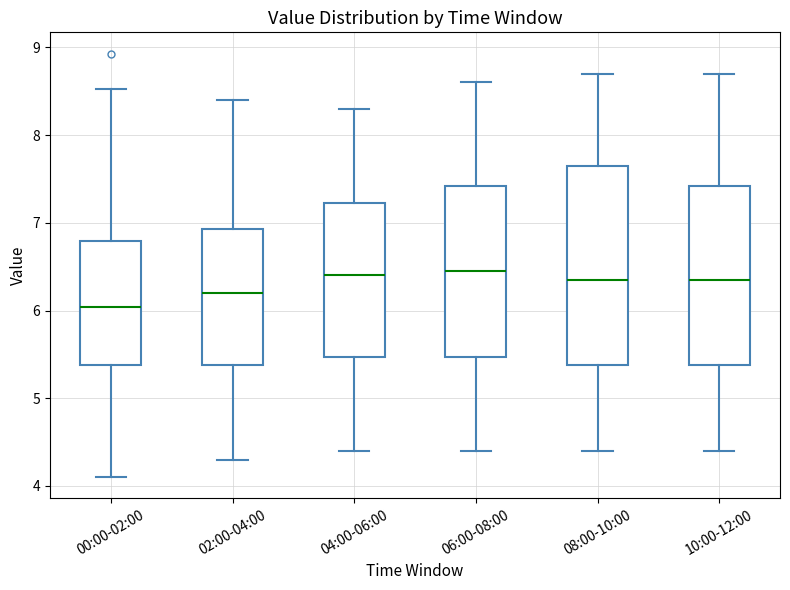

Reading left to right, transcribe this box plot: for each box, give where its median line is, the range the box spans, and where its two whiskers end, as read against the y-axis. The values are not printed on the chart, so give them approximately, as read against the axis.

00:00-02:00: median 6.0, box 5.4 to 6.8, whiskers 4.1 to 8.5
02:00-04:00: median 6.2, box 5.4 to 6.9, whiskers 4.3 to 8.4
04:00-06:00: median 6.4, box 5.5 to 7.2, whiskers 4.4 to 8.3
06:00-08:00: median 6.5, box 5.5 to 7.4, whiskers 4.4 to 8.6
08:00-10:00: median 6.4, box 5.4 to 7.7, whiskers 4.4 to 8.7
10:00-12:00: median 6.4, box 5.4 to 7.4, whiskers 4.4 to 8.7